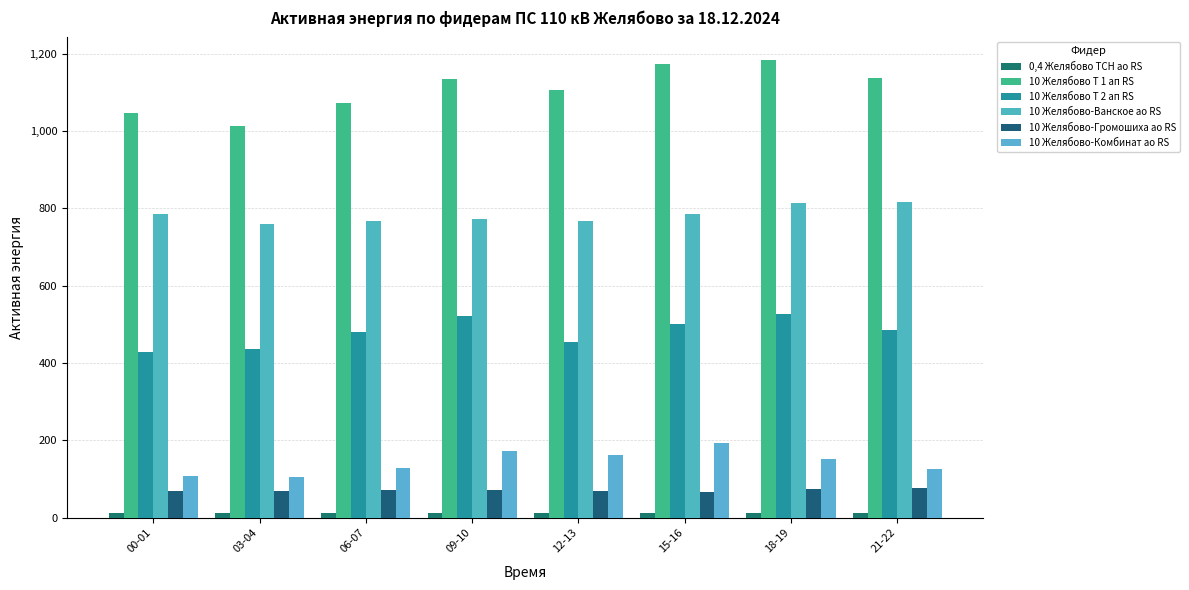

The value of 10 Желябово-Комбинат ао RS at 09-10 is 269.5. True or false?

False